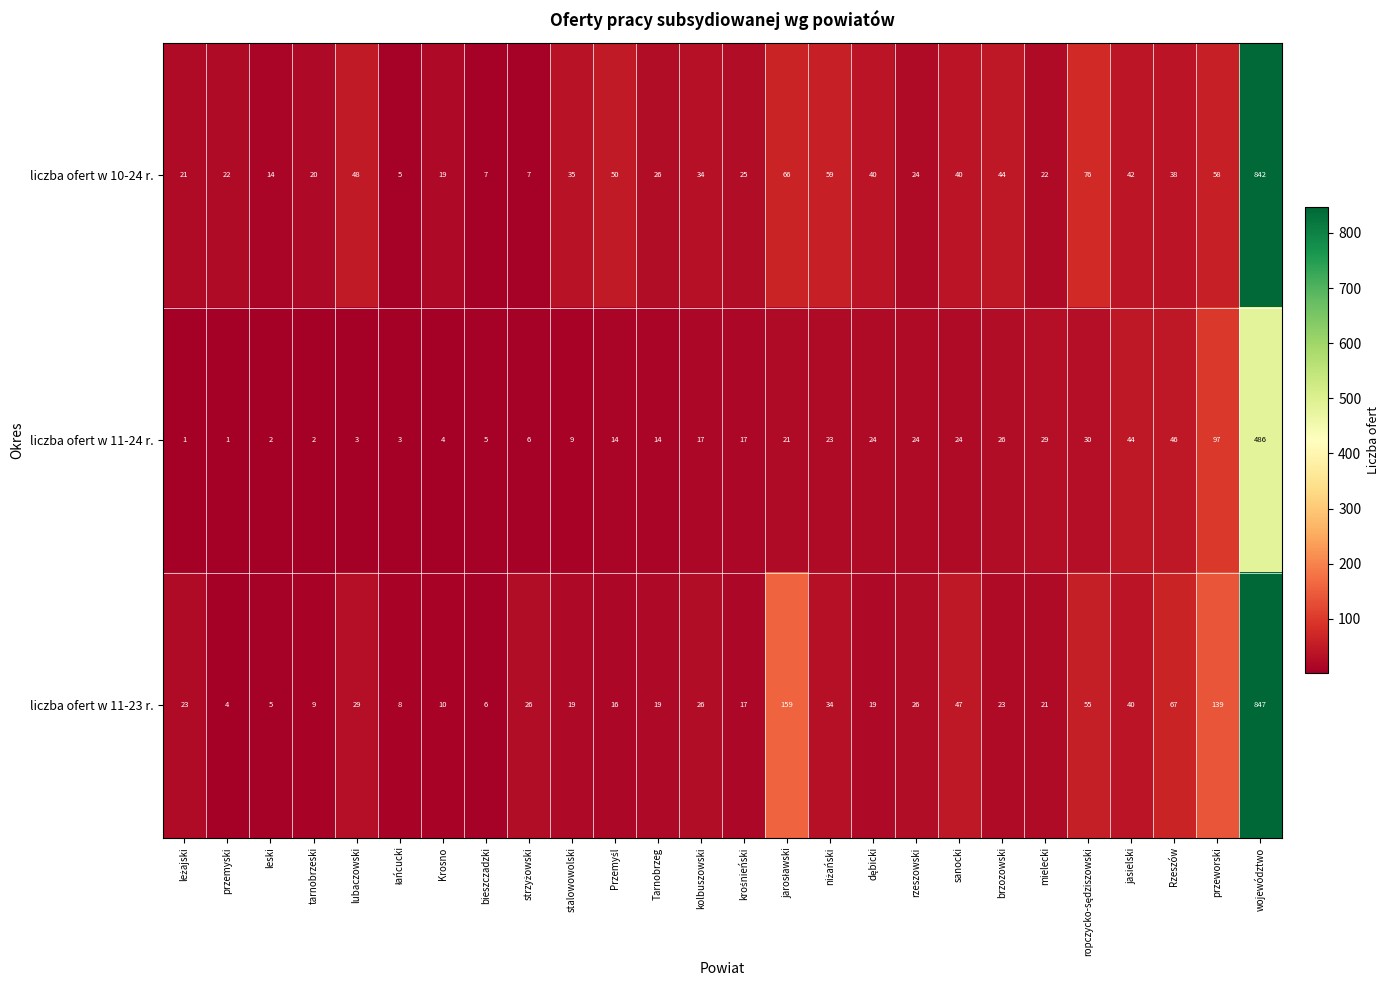

What is the total value across all series at jasielski?

126